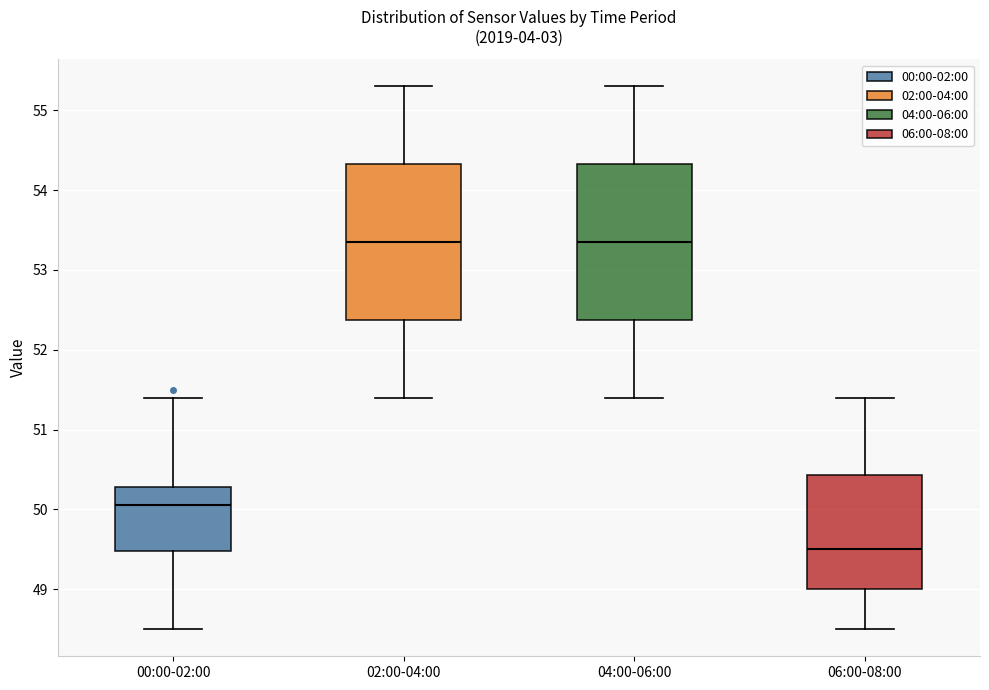

Where does the upper whisker of the box for 04:00-06:00 end on the y-axis? The values are not printed on the chart, so give them approximately, as read against the axis.

55.3